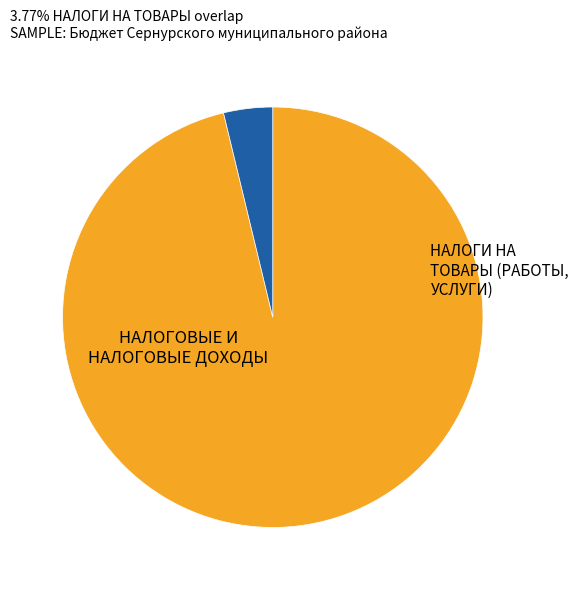

Is there any slice that represents more than half of the pie?

Yes